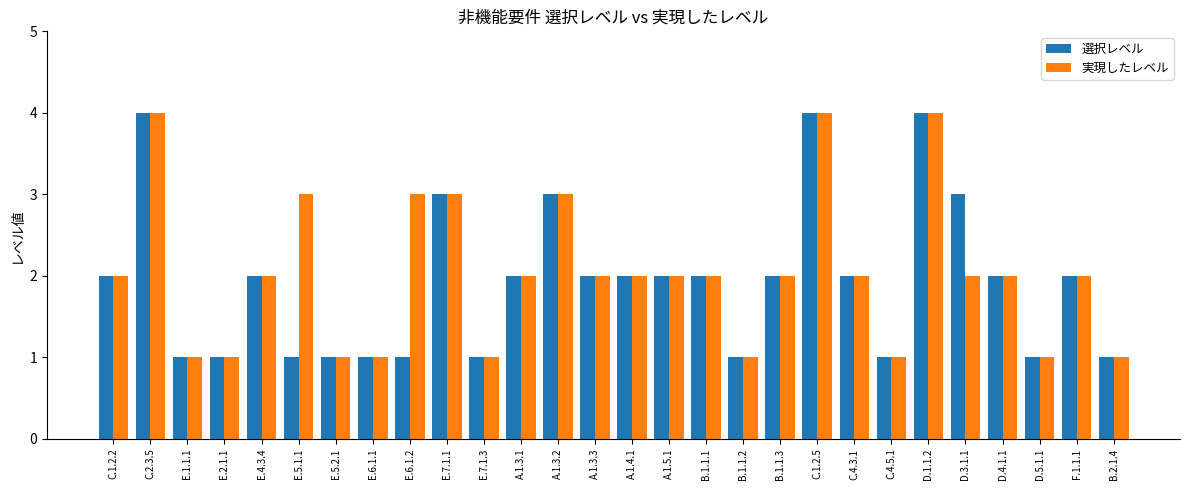

Is it true that 選択レベル equals 3 at A.1.5.1?

False